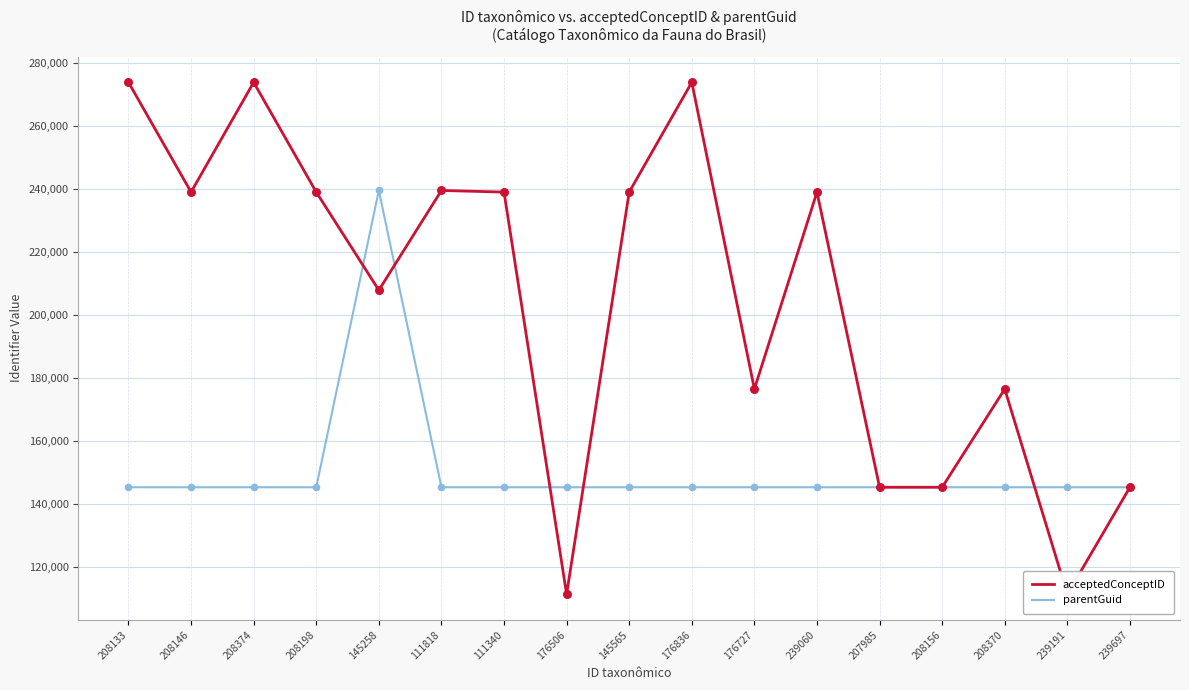

Which series contains the highest Y value?

acceptedConceptID